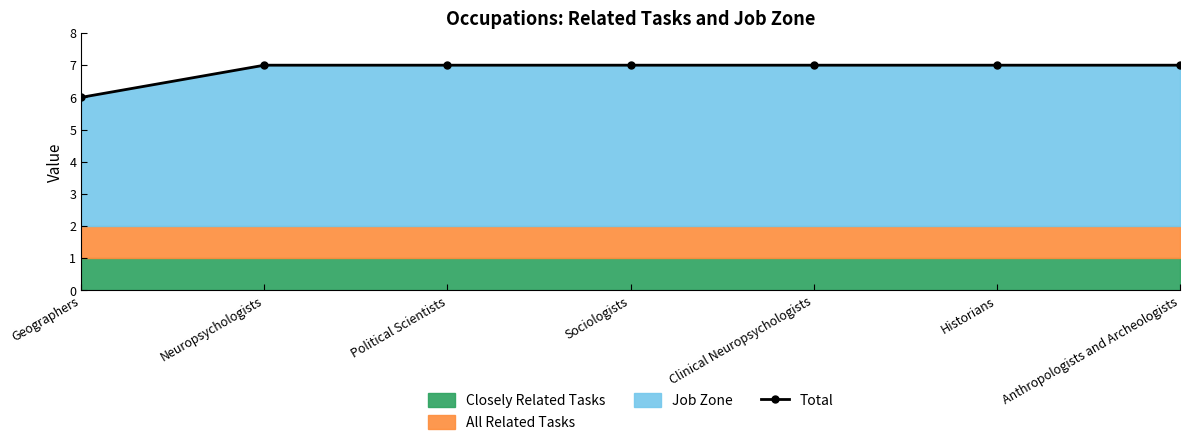

The value at Clinical Neuropsychologists is 3. True or false?

False